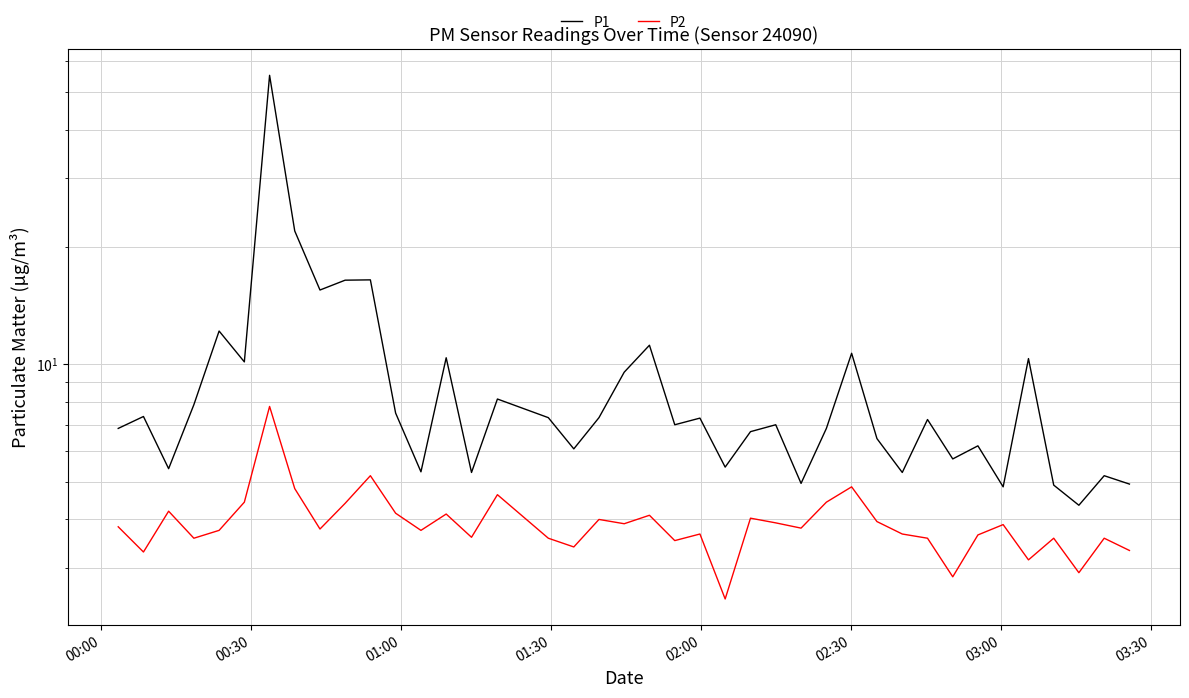

List the series in order of their overall mean, highest first.

P1, P2